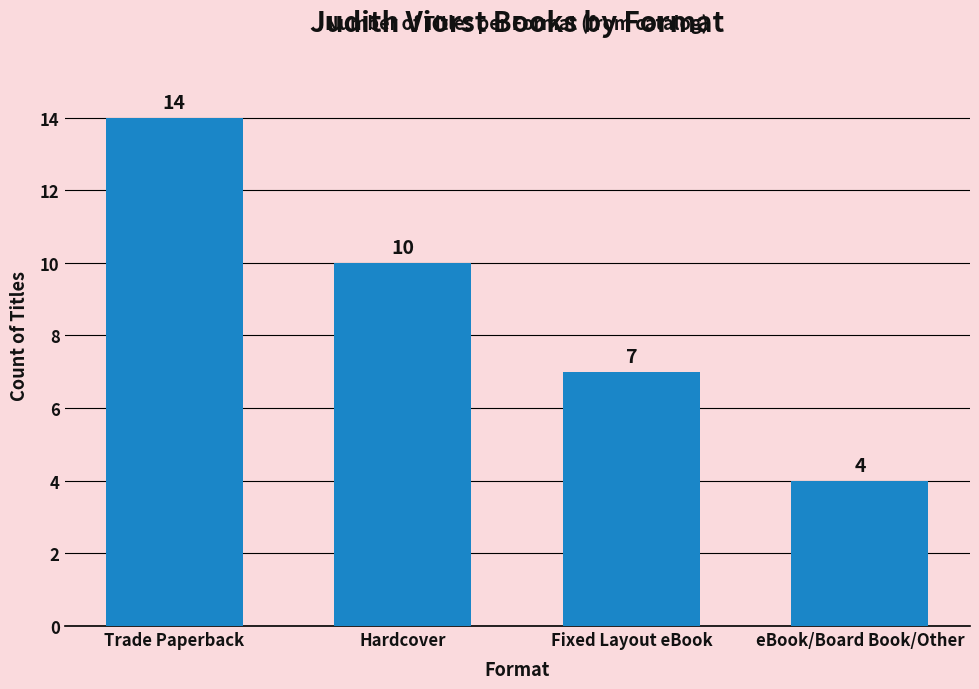

What is the value of the 2nd bar from the left?

10